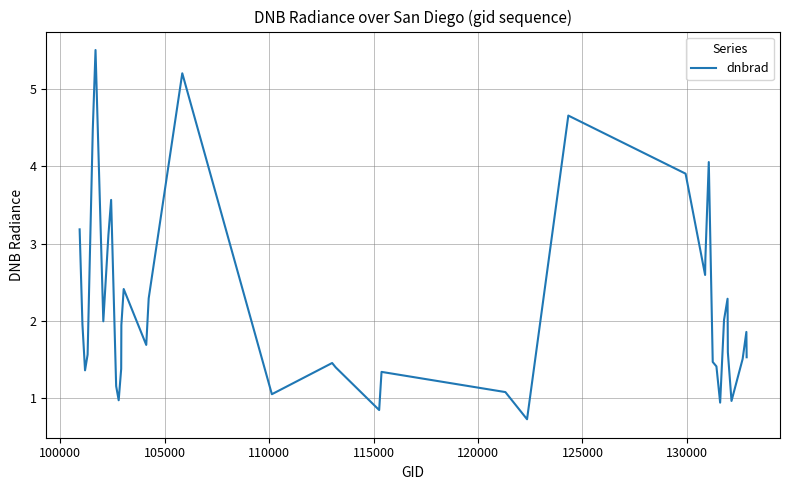

What is the greatest value displayed?

5.5